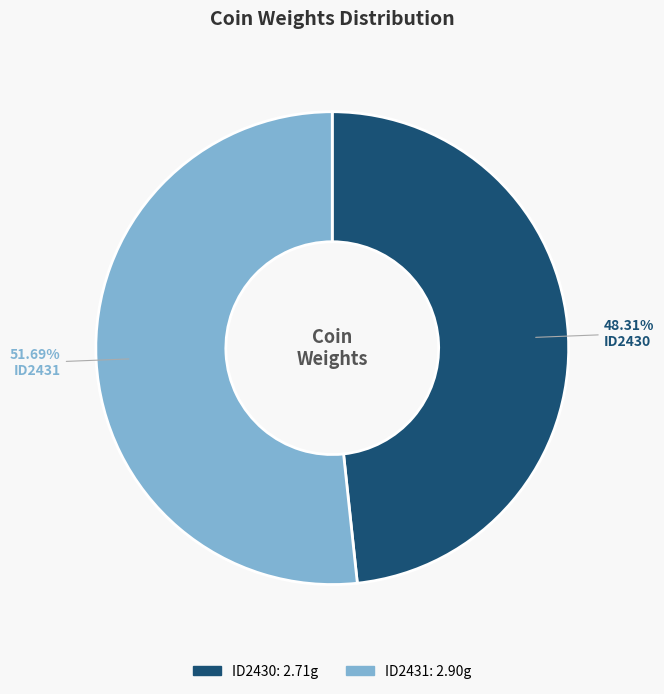

What percentage is the ID2430 slice, to the nearest percent?

48%